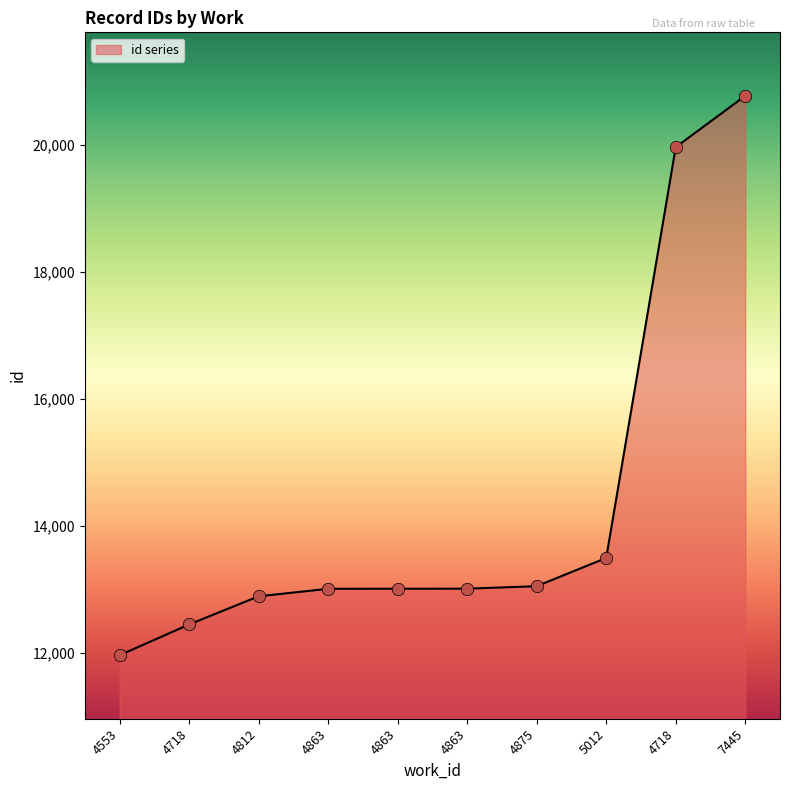

Approximately how many times larger is the value at 5012 compared to 4718?

0.7